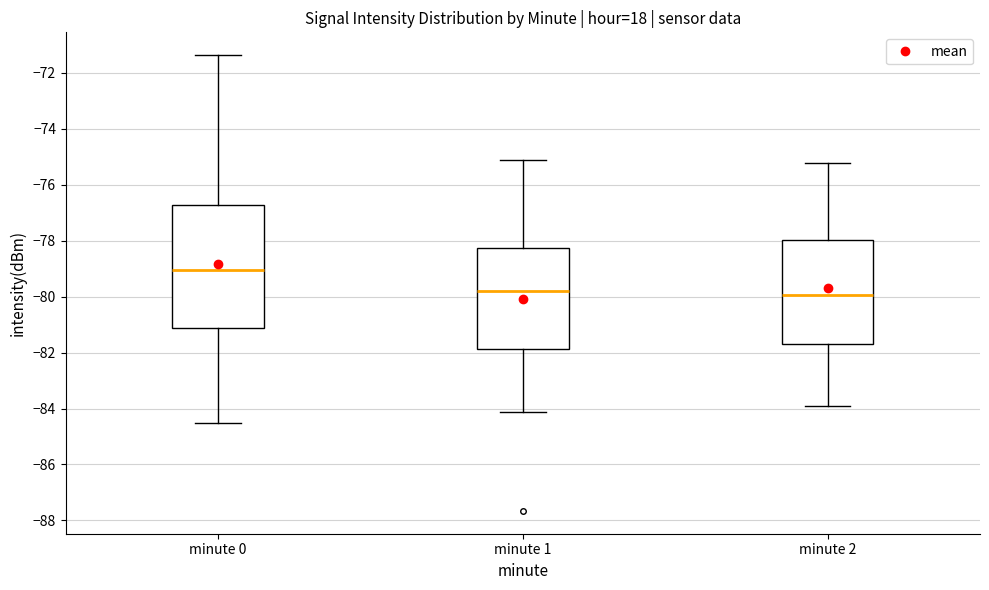

Where does the lower whisker of the box for minute 2 end on the y-axis? The values are not printed on the chart, so give them approximately, as read against the axis.

-84.0